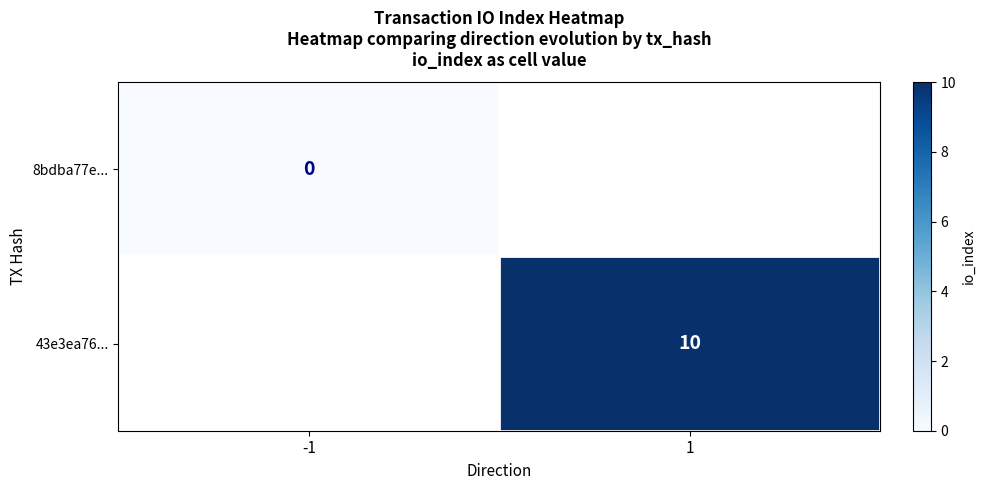

The value of 43e3ea76... at 1 is 13. True or false?

False